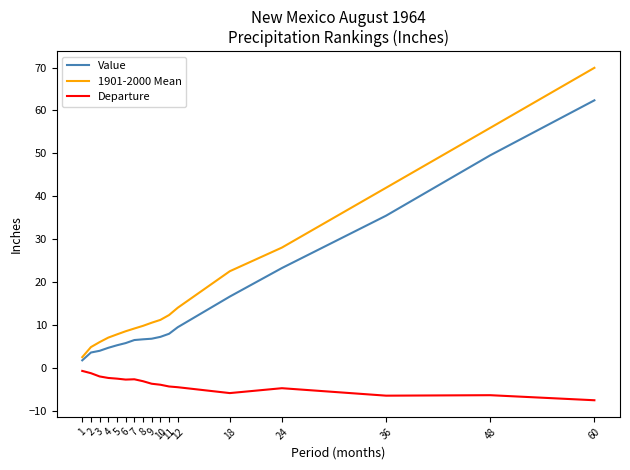

What is the difference between the Departure values at 12 and 10?

0.6